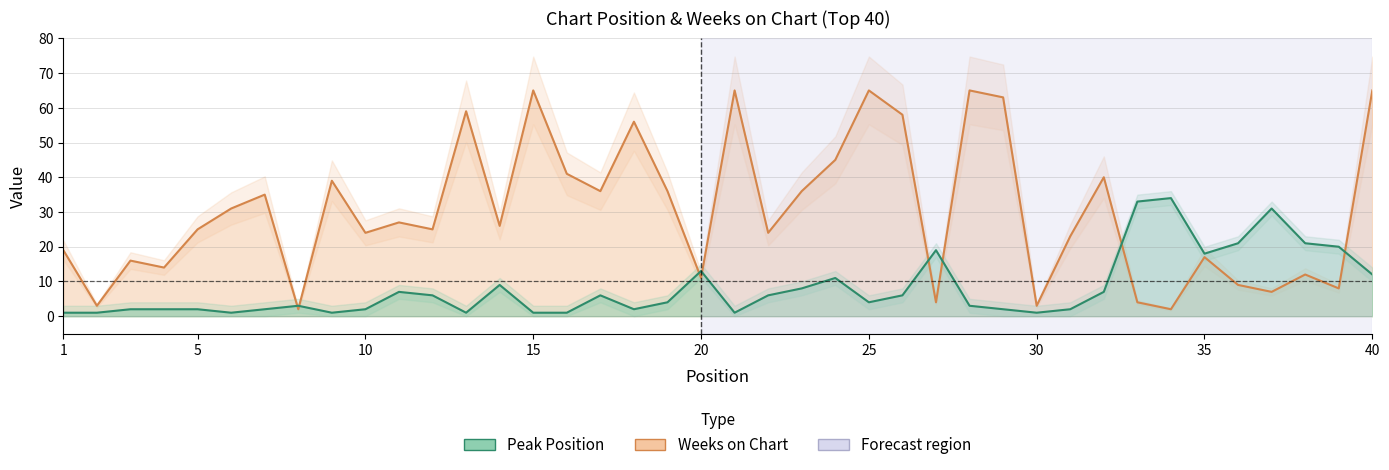

What is the lowest value of the Weeks on Chart series?

2